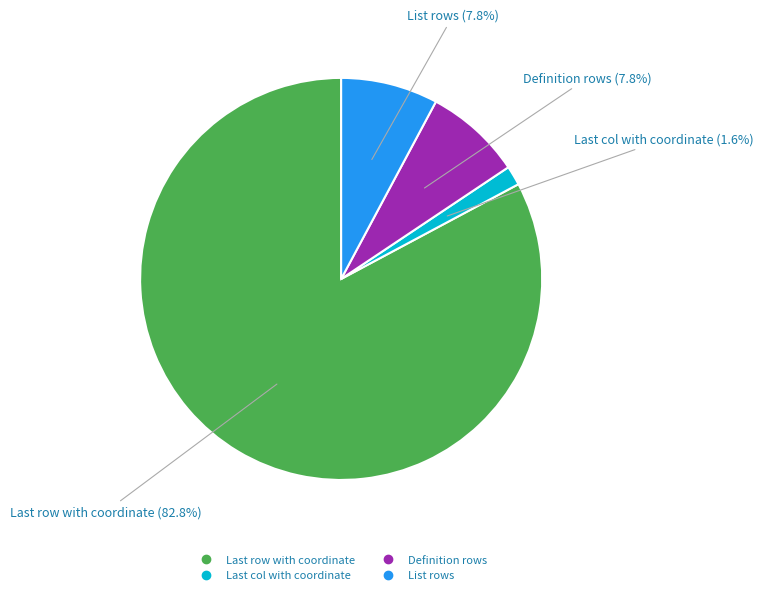

To the nearest percent, what percentage of the pie is List rows?

8%